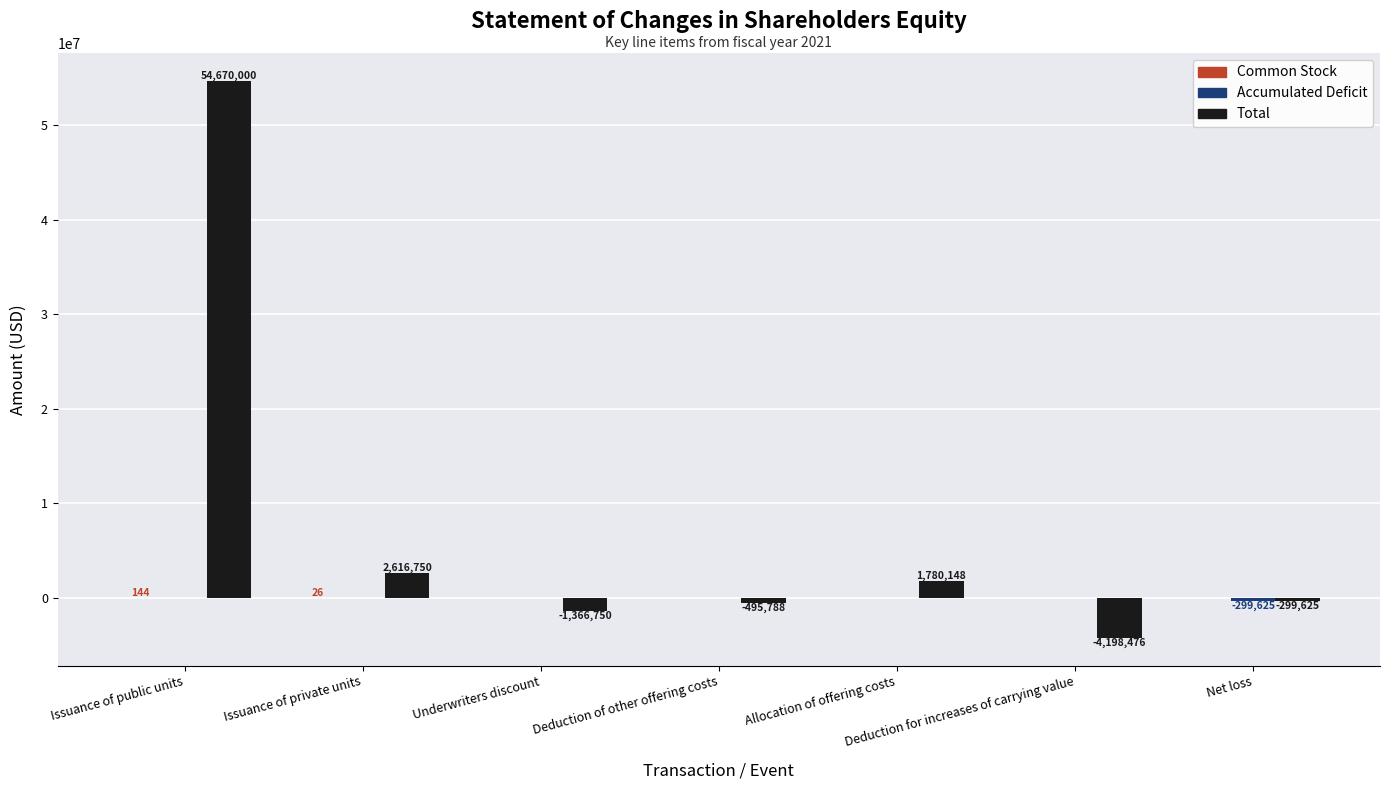

What is the maximum value for Total?

54670000